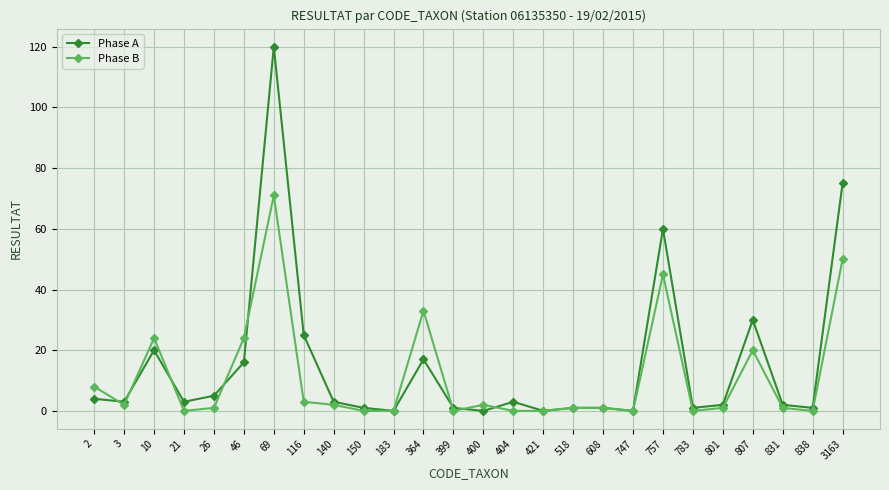

Rank the series at 46 from highest to lowest value.

Phase B, Phase A